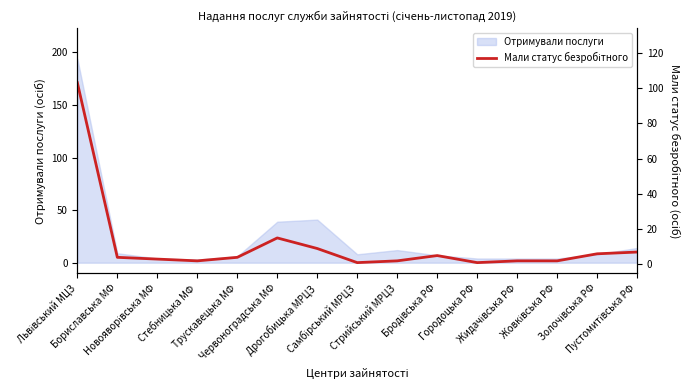

How many lines are shown in the chart?

1